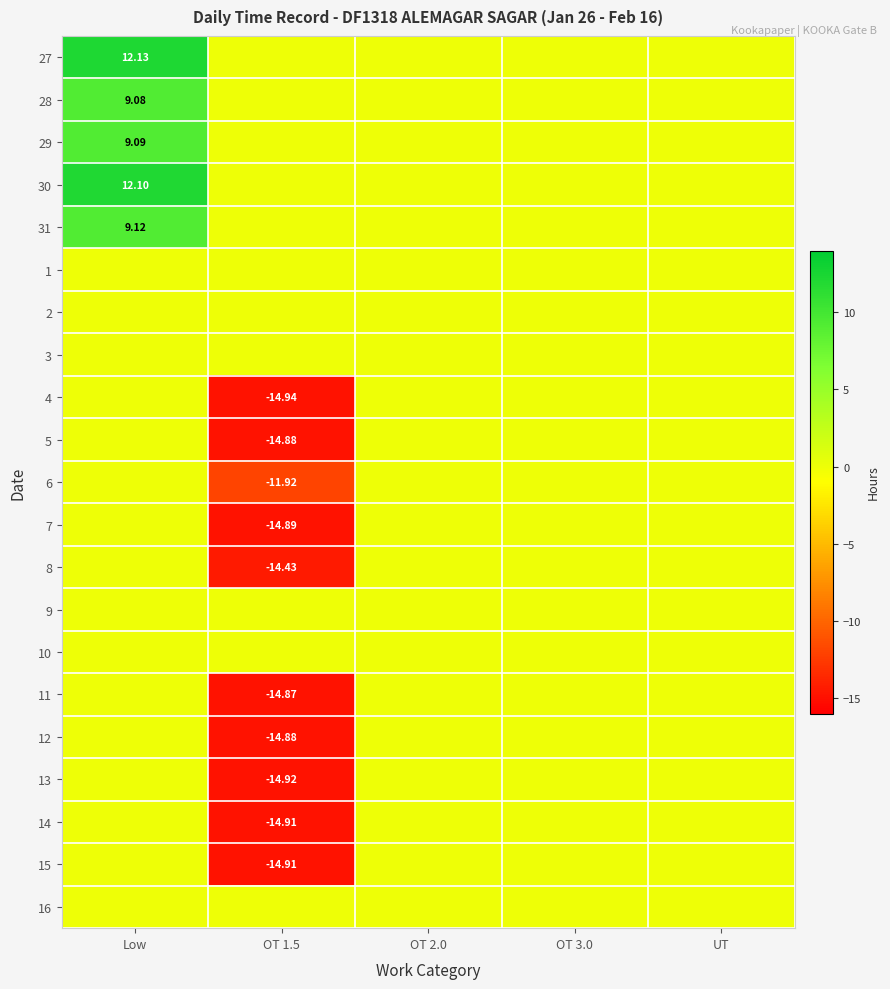

At which label is 11 closest to -7?

Low